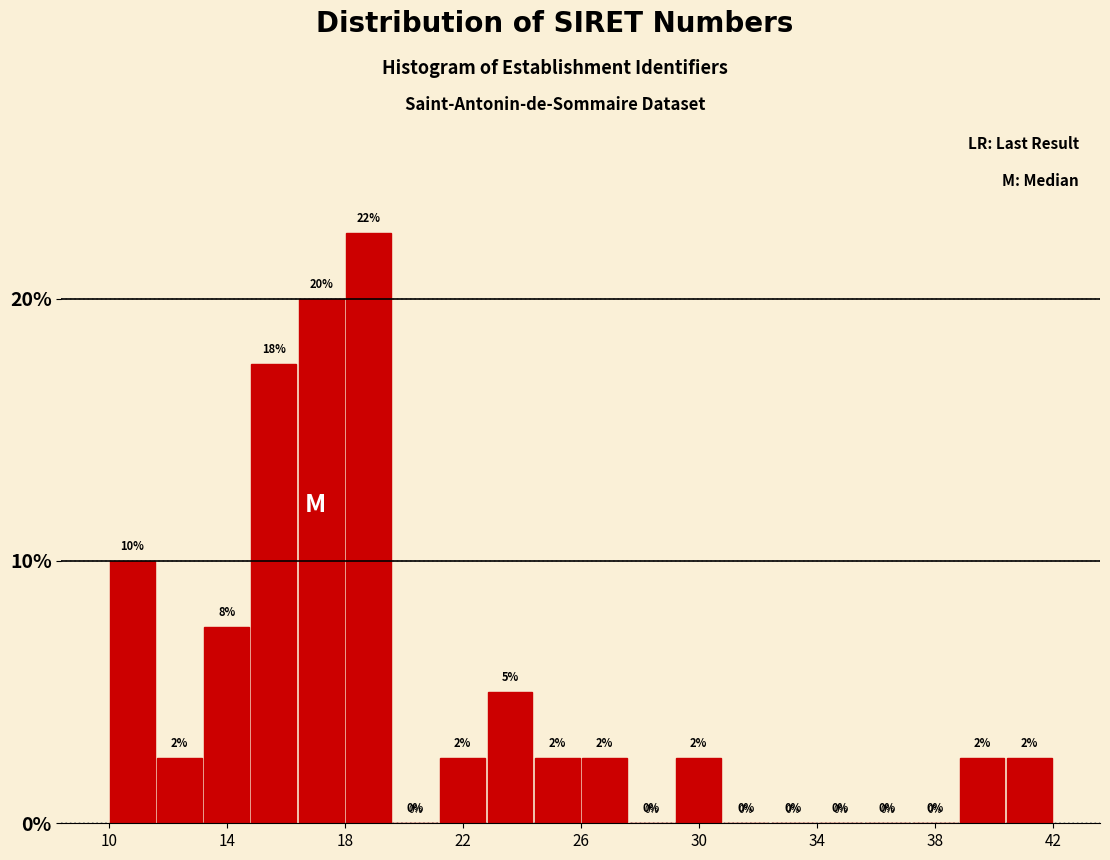

Around what value on the x-axis is the tallest bar? Give the approximate position of its centre, as read against the axis.

19.0